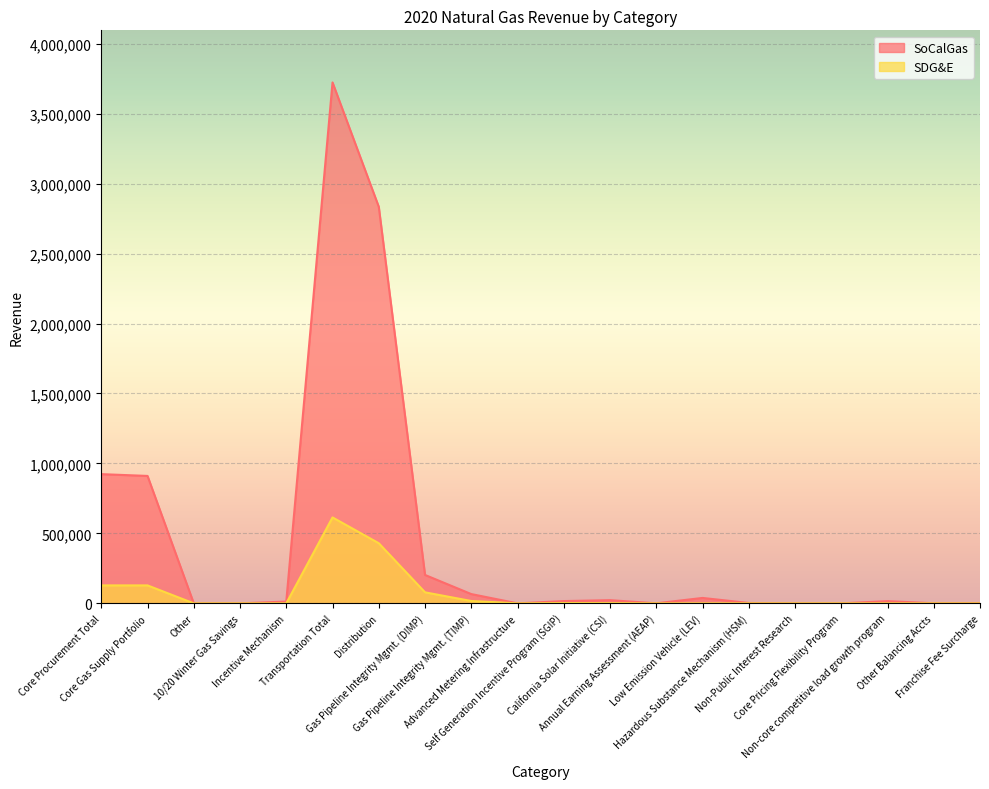

What is the difference between the maximum and minimum values in the SDG&E series?

614121